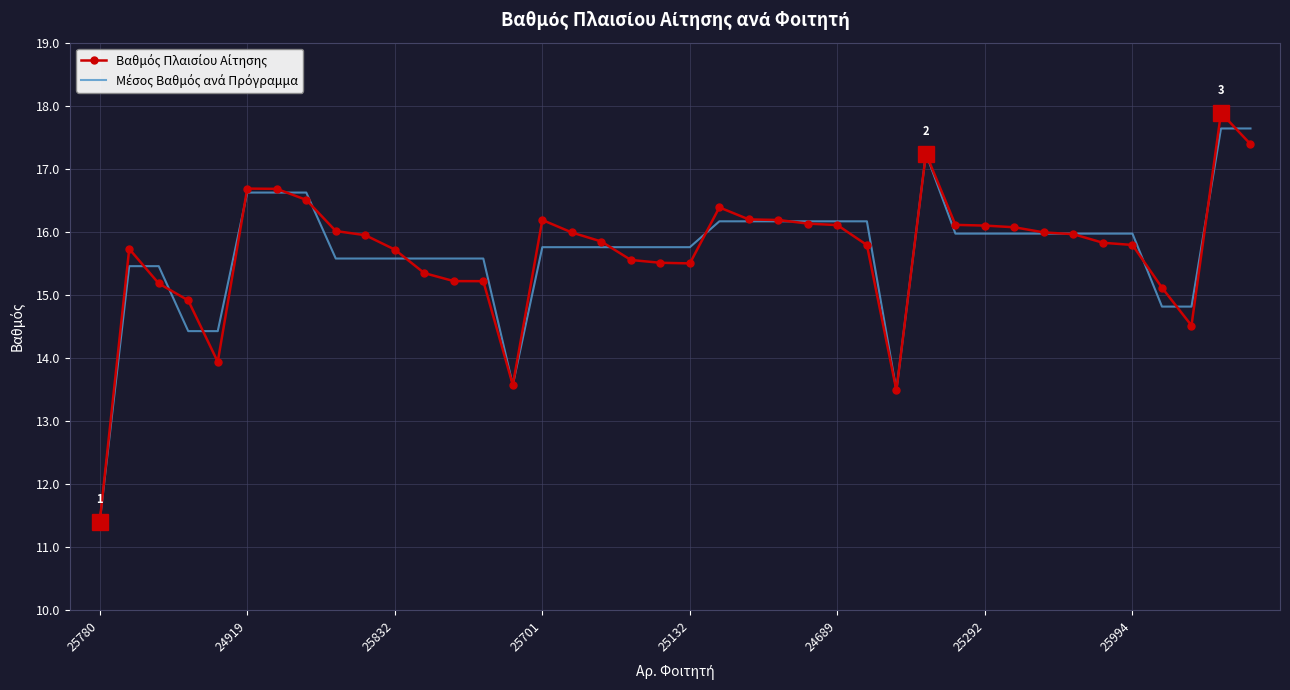

What is the smallest value displayed?

11.4